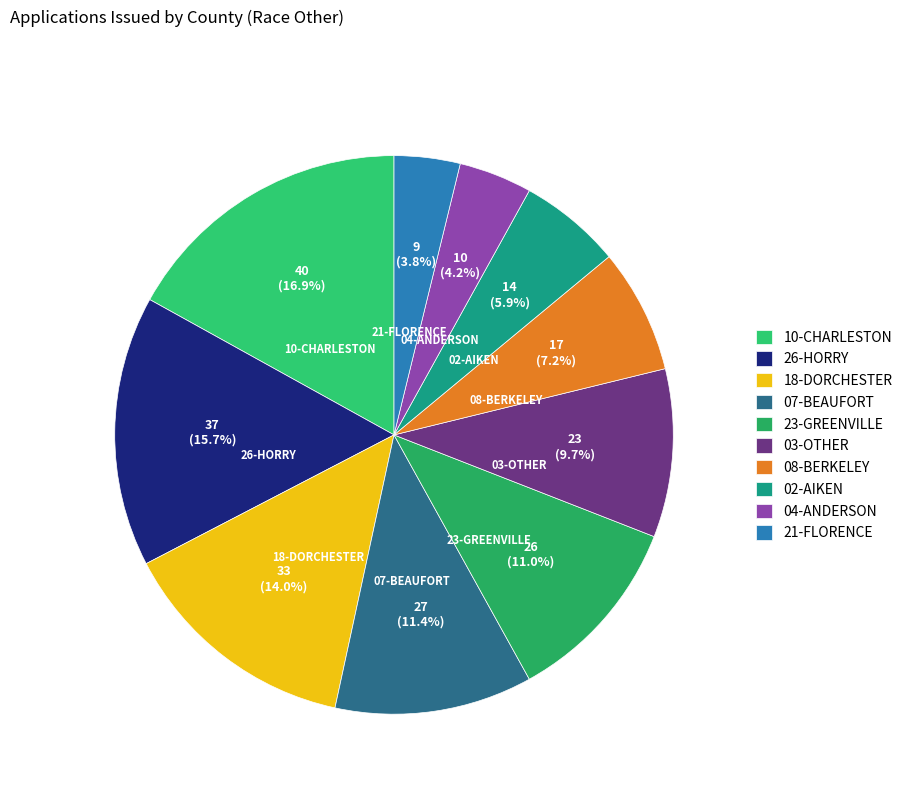

Which category has the biggest portion of the pie?

10-CHARLESTON